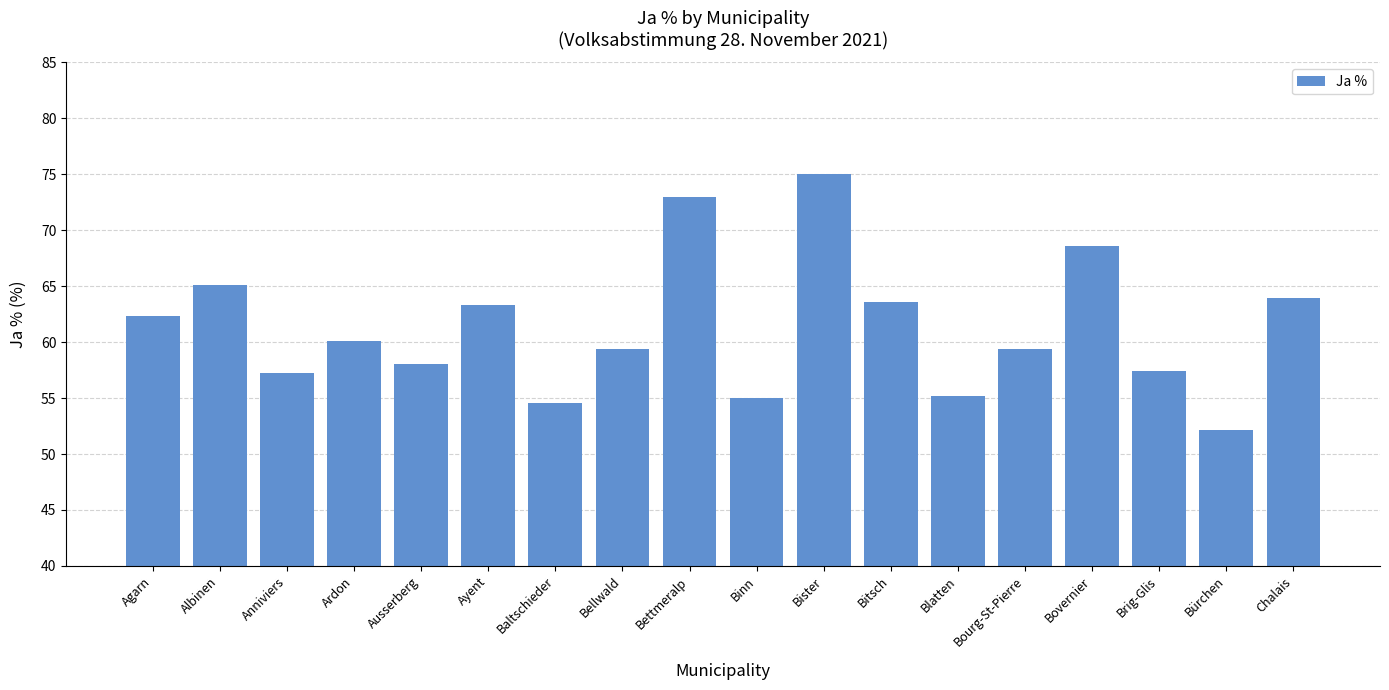

What is the greatest value displayed?

75.0